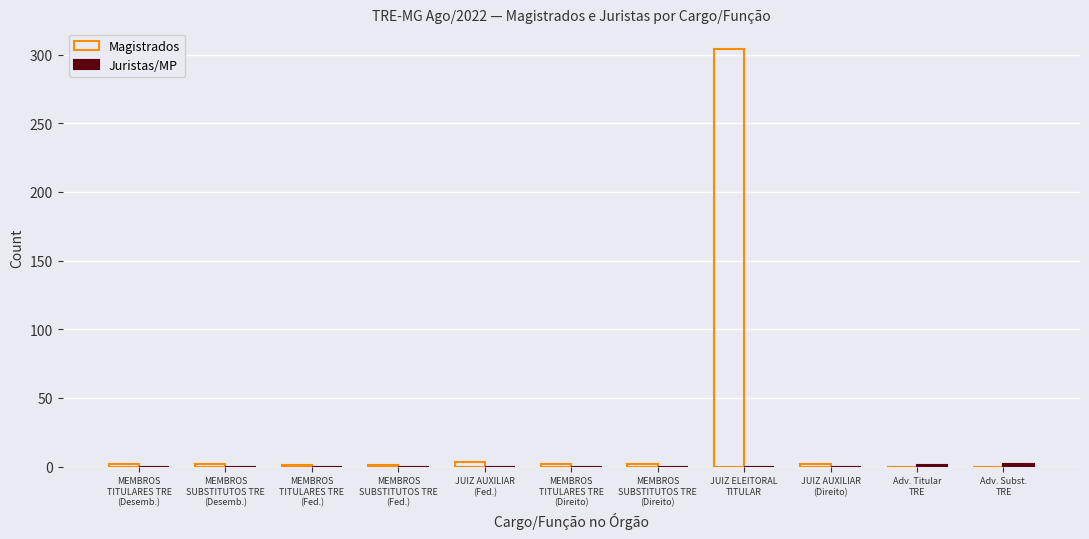

Are the bars grouped side by side (vs. stacked)?

Yes